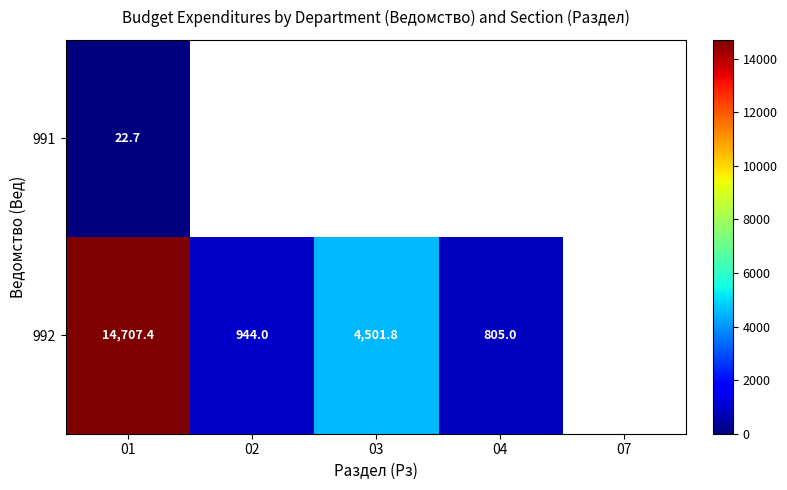

What is the spread (max minus min) of values at 01?

14684.7